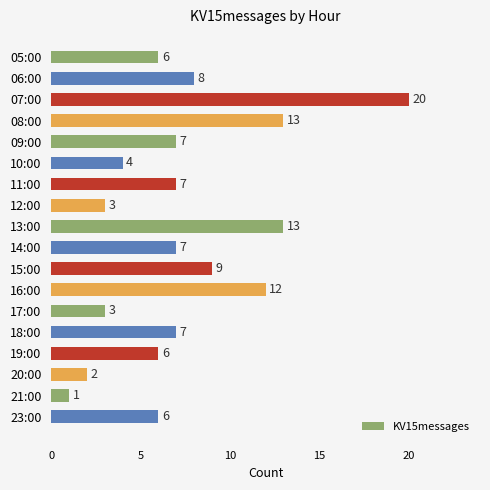

The chart shows a value of 5 at 15:00. True or false?

False